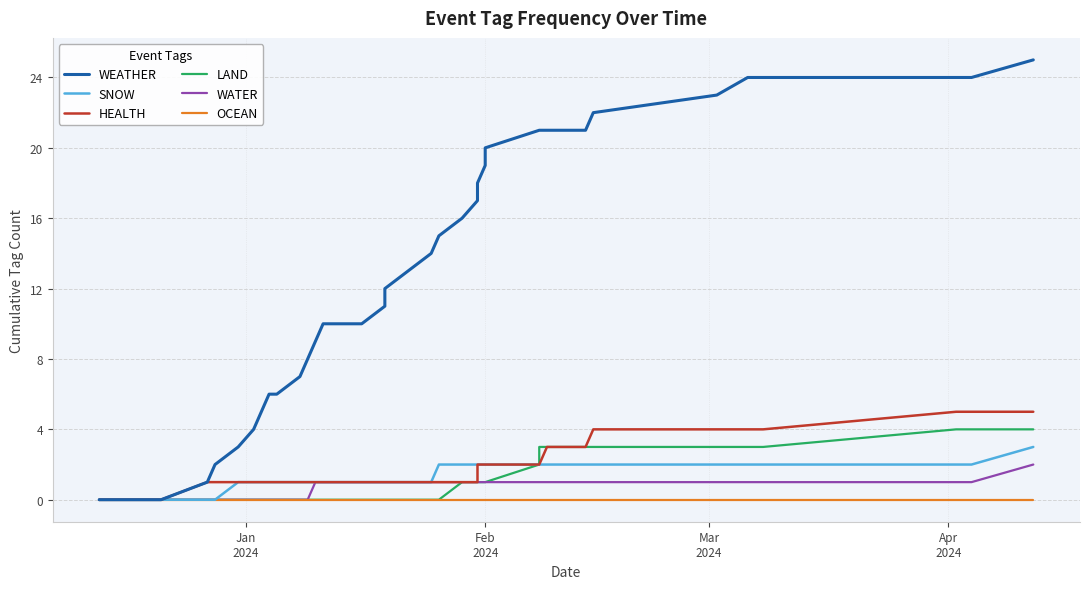

The value of SNOW at 18 is 2. True or false?

False